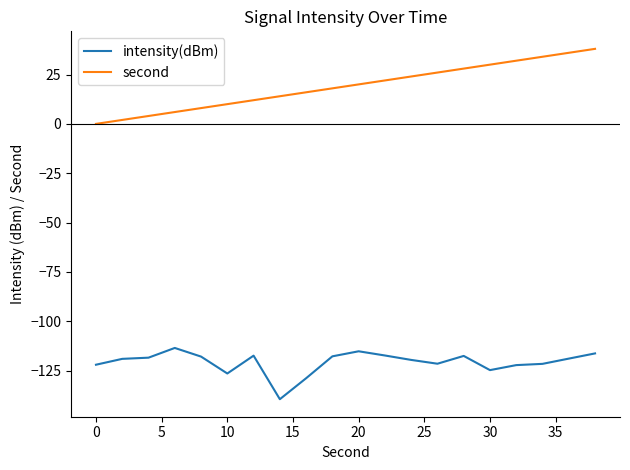

What is the minimum value for intensity(dBm)?

-139.4